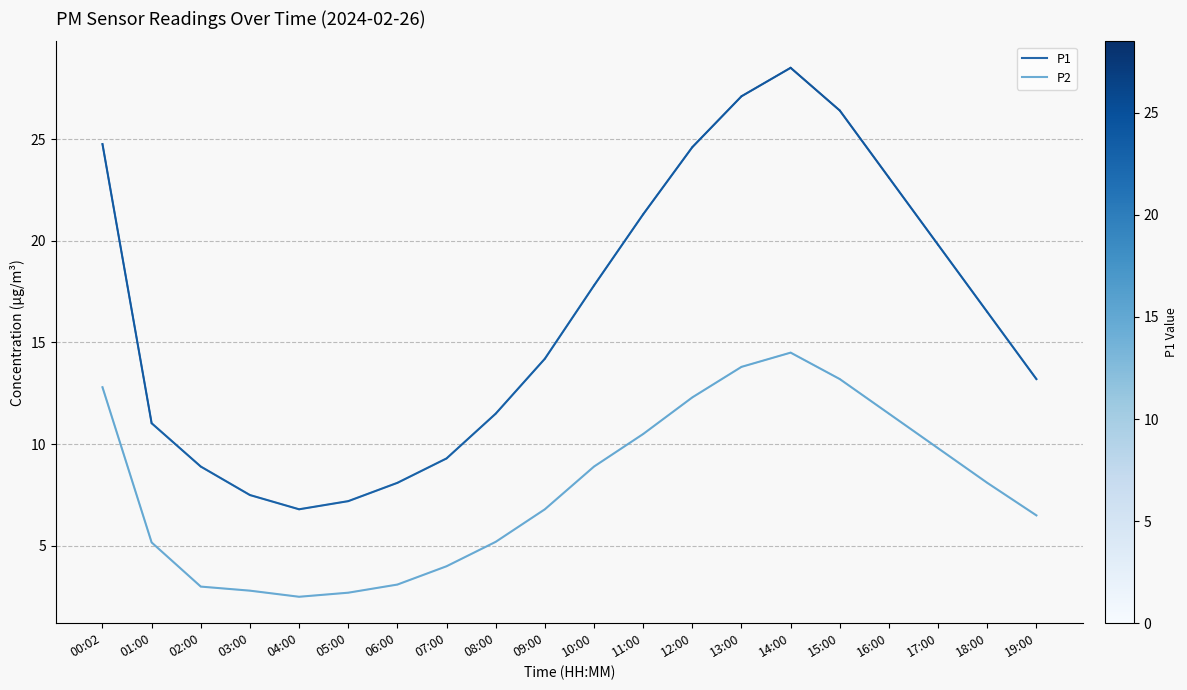

Between 01:00 and 03:00, which series saw the biggest shift?

P1